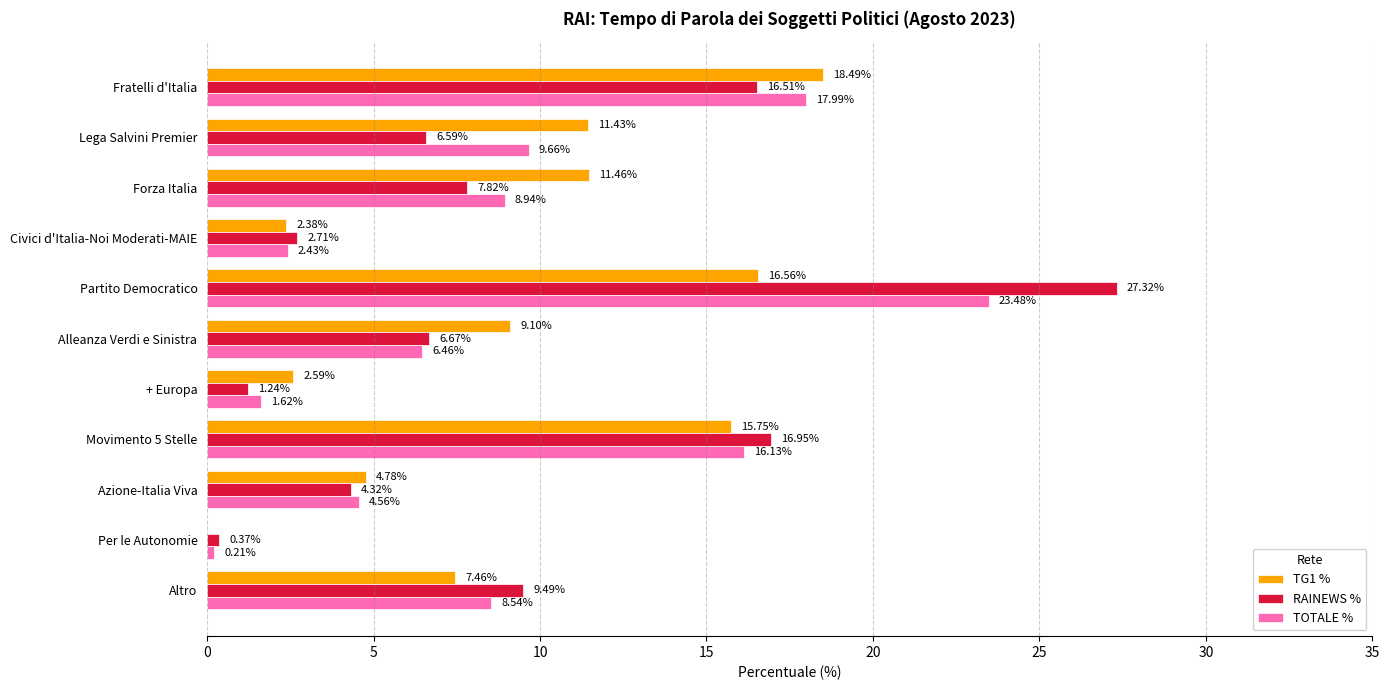

What is the sum of all TOTALE % values?

100.0